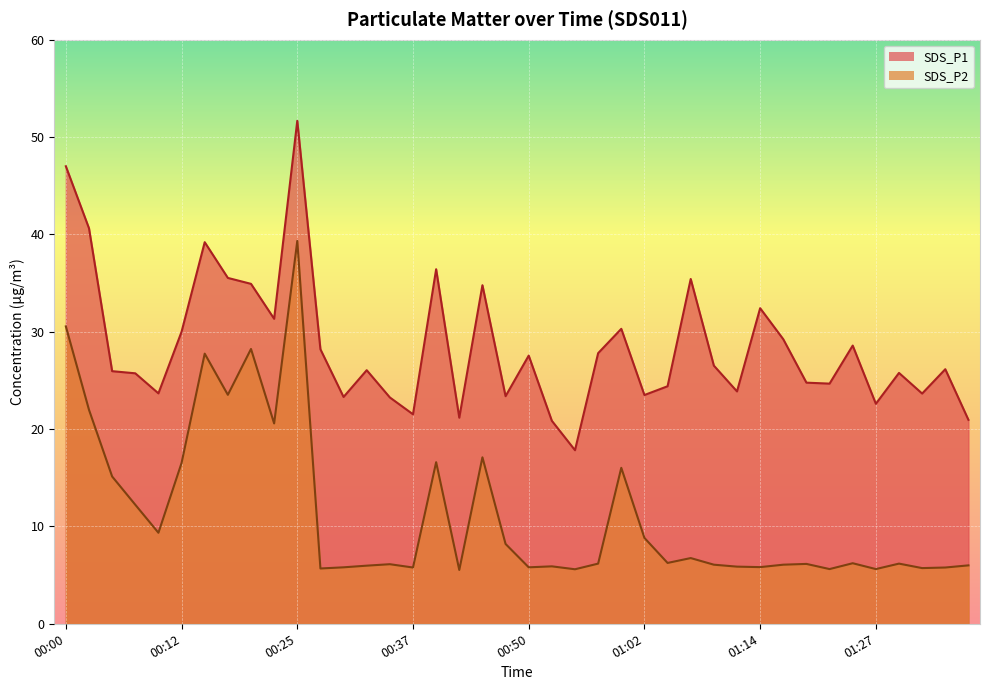

What is the label of the 10th point from the left?

00:22